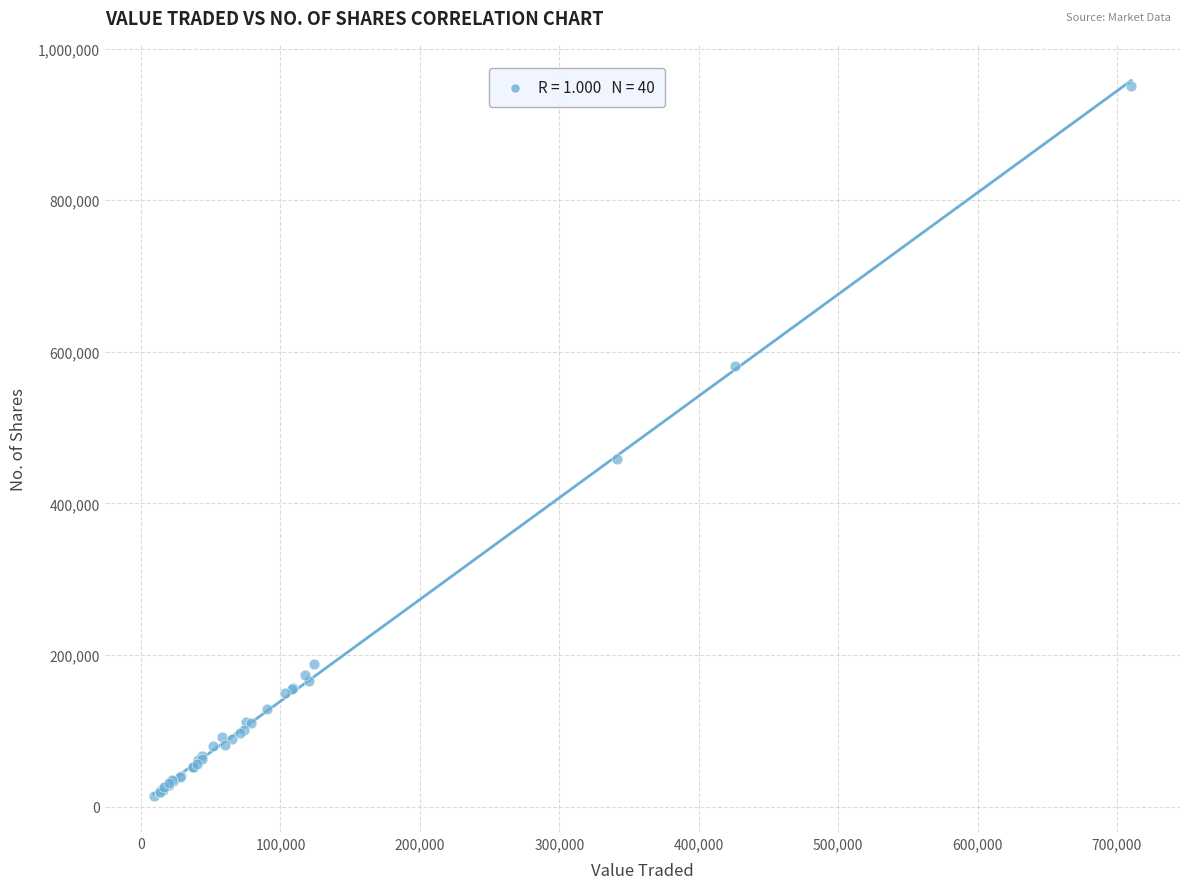

What Y value in the scatter plot is closest to 481769?

458836